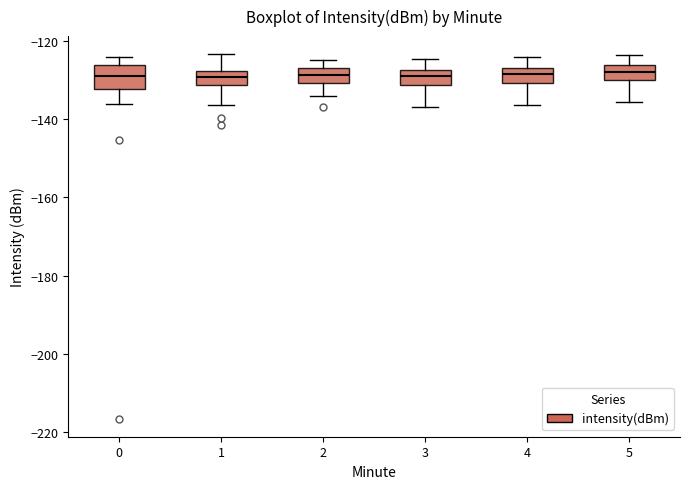

Where does the upper whisker of the box at x = 5 end on the y-axis? The values are not printed on the chart, so give them approximately, as read against the axis.

-124